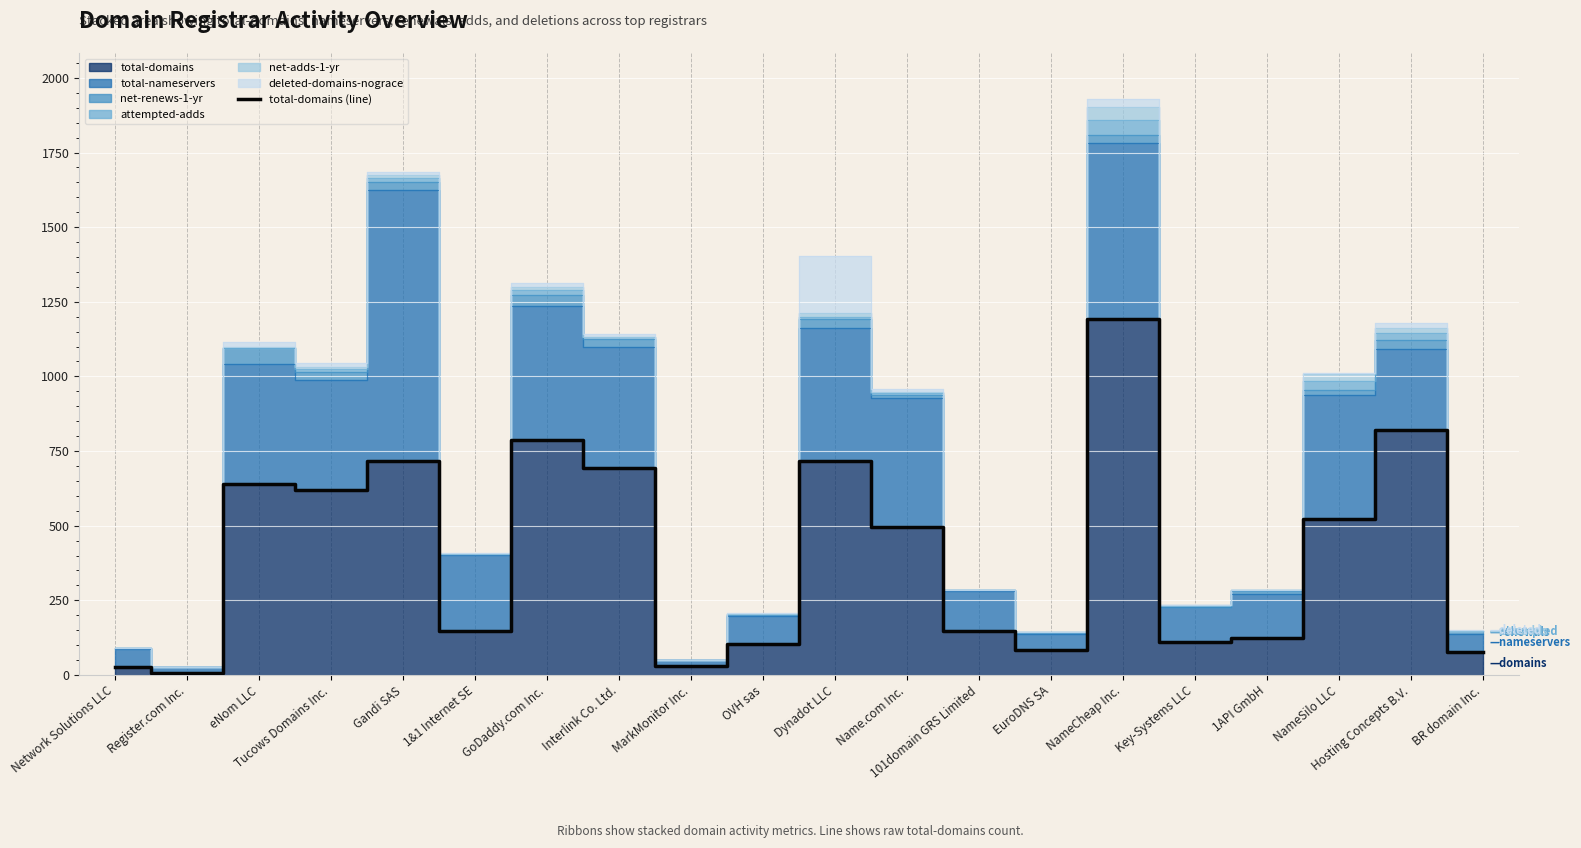

What is the label of the 13th point from the right?

Interlink Co. Ltd.